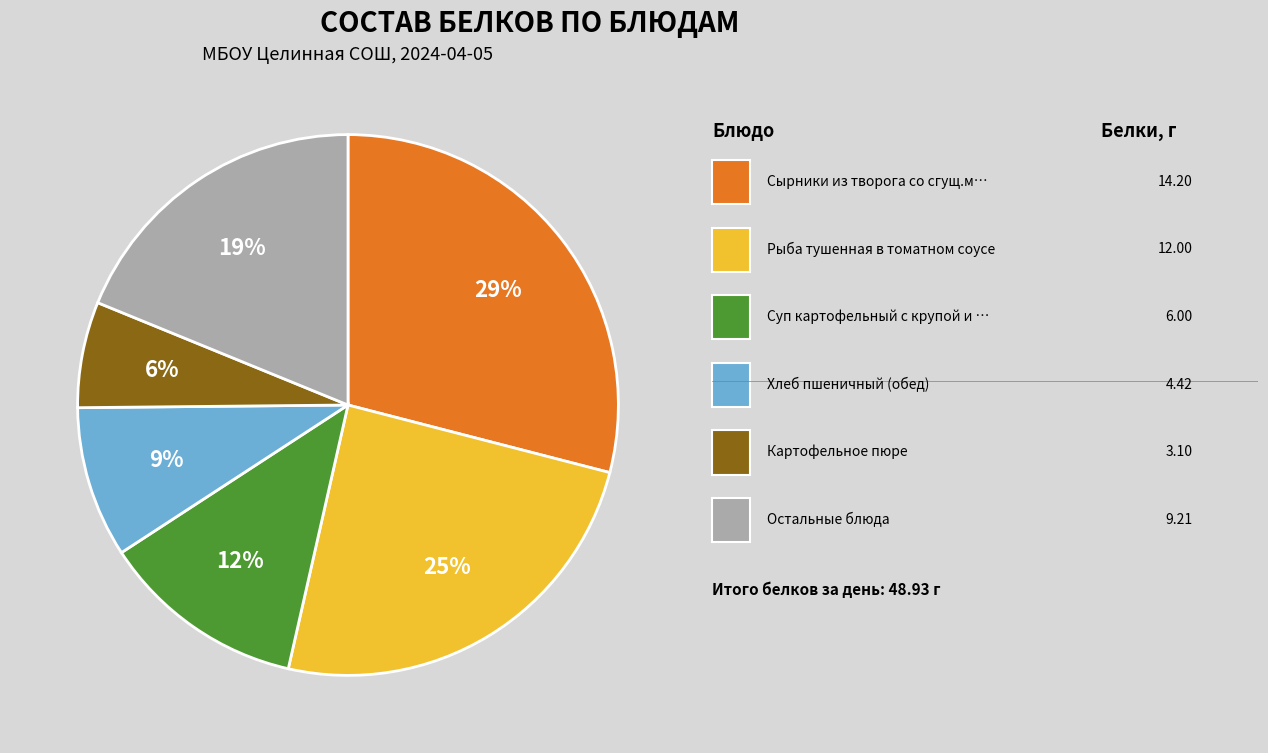

To the nearest percent, what is the difference between the largest and smallest slice percentages?

23%